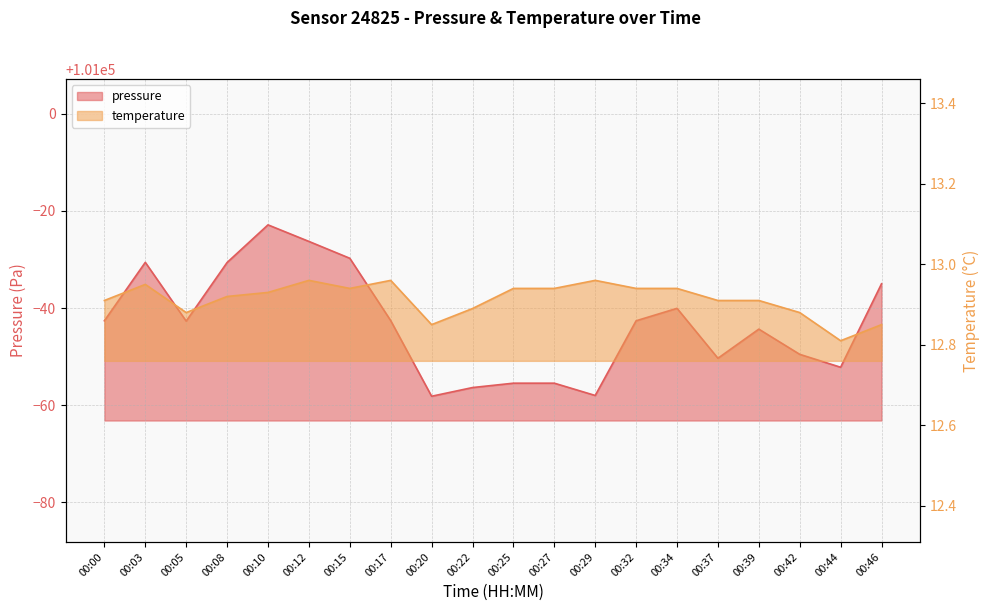

What is the sum of the pressure values at 00:05 and 00:03?

201926.7